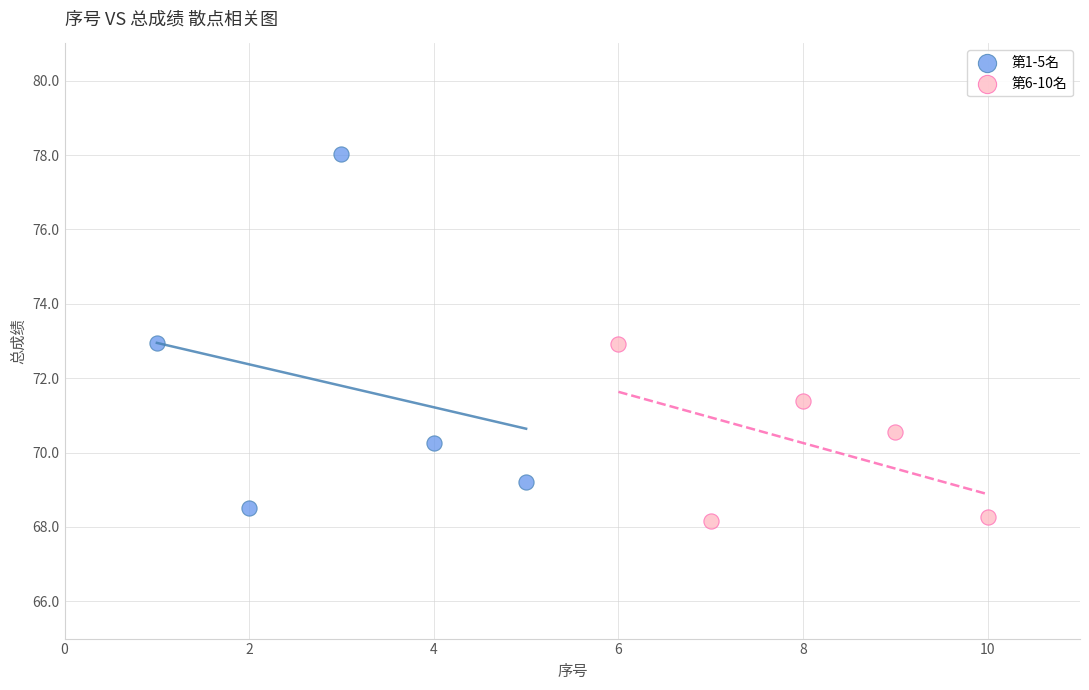

Which series has the largest Y range (max minus min)?

第1-5名